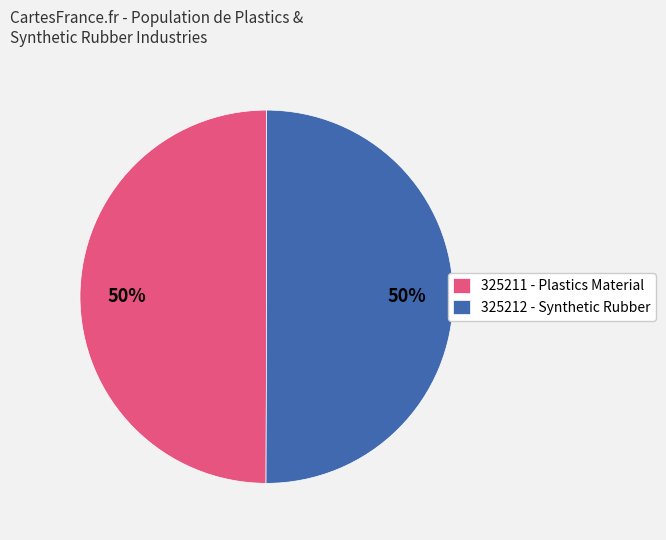

Combined, do 325211 - Plastics Material and 325212 - Synthetic Rubber account for over 50%?

Yes